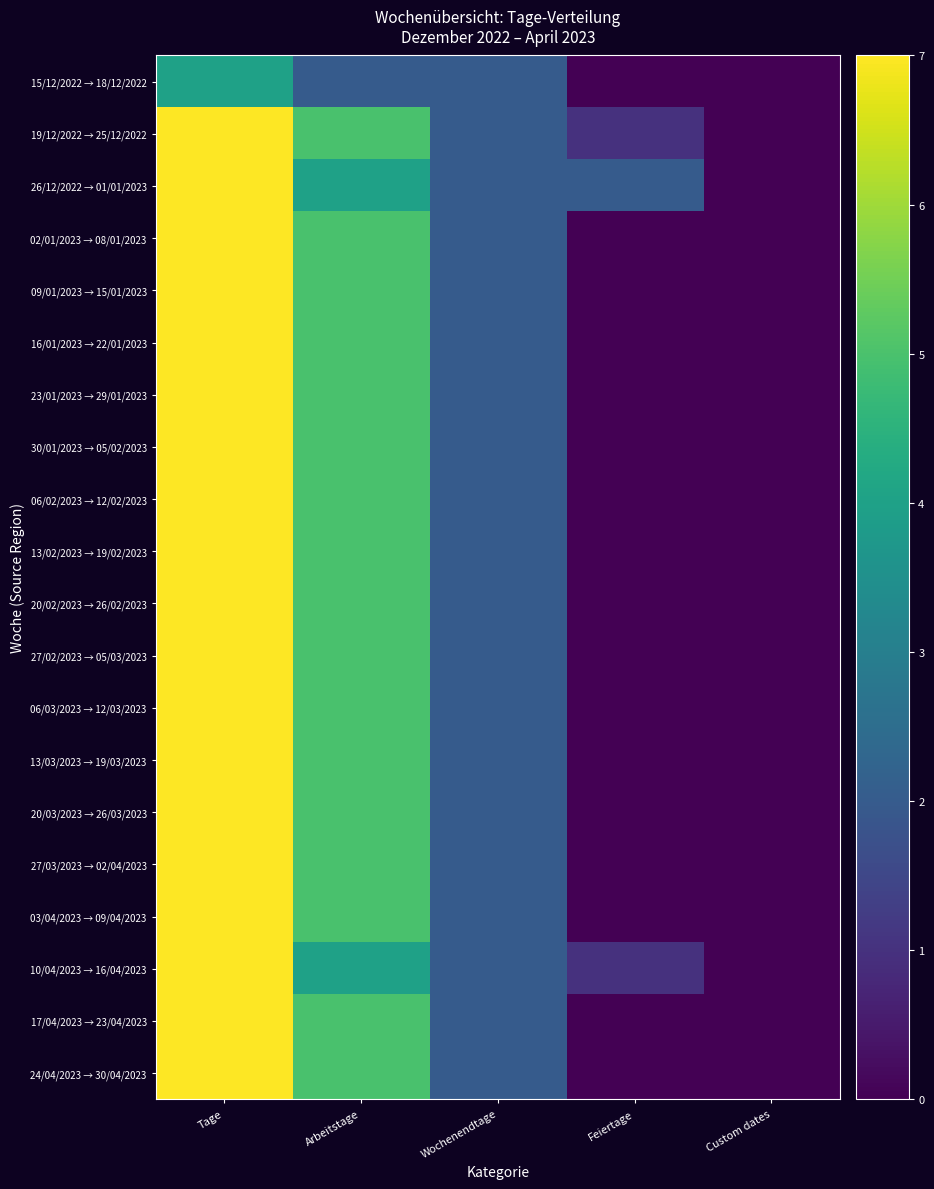

What is the total value across all series at Wochenendtage?

40